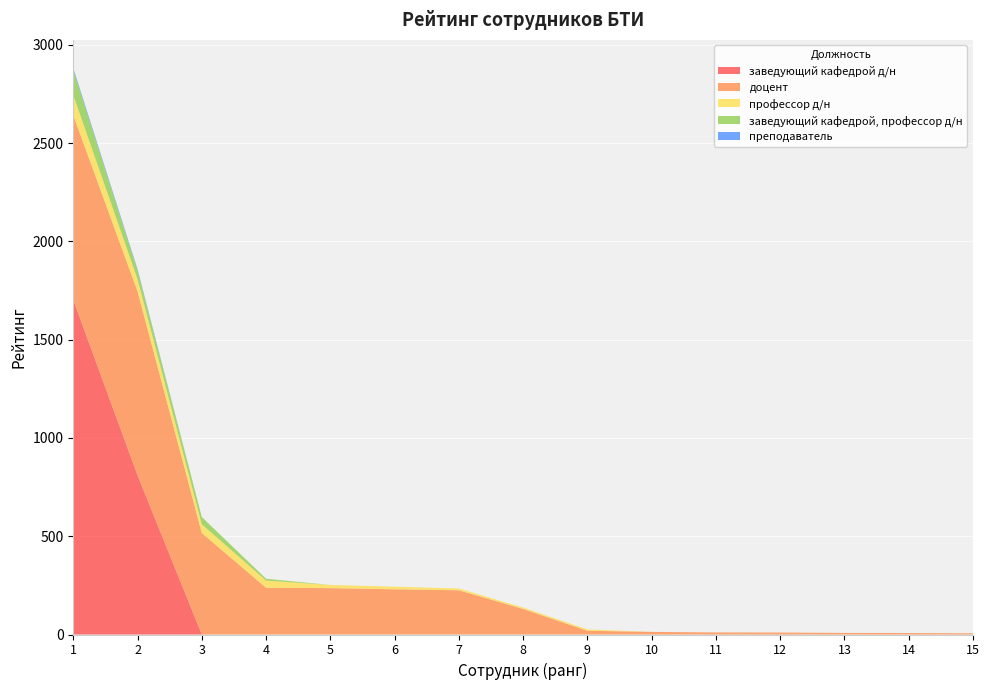

Reading left to right, transcribe all the data shown in this chart.

заведующий кафедрой д/н: 1702.3	810.0	0.0	0.0	0.0	0.0	0.0	0.0	0.0	0.0	0.0	0.0	0.0	0.0	0.0
доцент: 939.5	935.5	516.2	237.8	236.0	230.0	225.0	130.1	19.0	13.2	10.5	10.0	8.0	7.5	6.2
профессор д/н: 102.9	62.5	44.5	36.8	16.0	13.3	9.0	7.0	7.0	0.0	0.0	0.0	0.0	0.0	0.0
заведующий кафедрой, профессор д/н: 128.0	44.5	36.8	9.0	0.0	0.0	0.0	0.0	0.0	0.0	0.0	0.0	0.0	0.0	0.0
преподаватель: 8.5	6.0	0.0	0.0	0.0	0.0	0.0	0.0	0.0	0.0	0.0	0.0	0.0	0.0	0.0